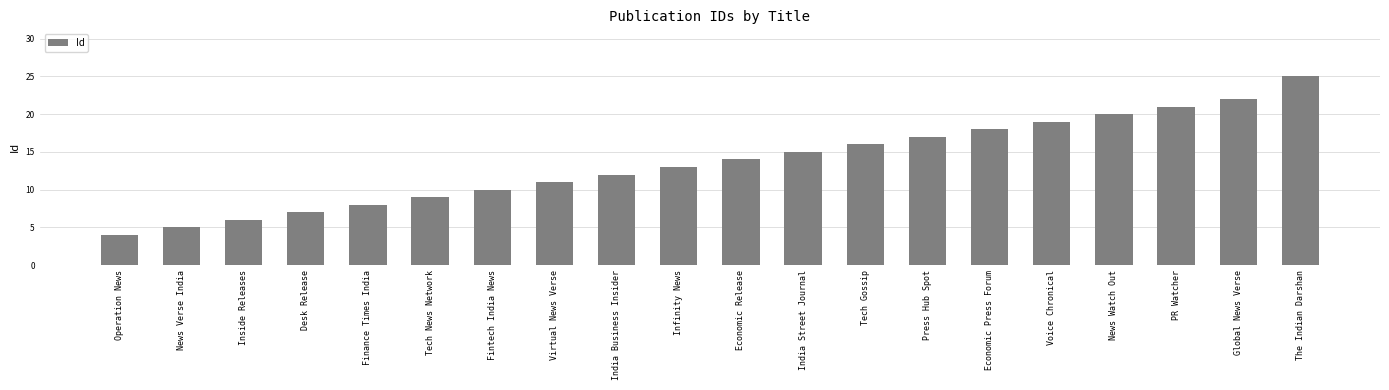

Rank the categories by value from lowest to highest.

Operation News, News Verse India, Inside Releases, Desk Release, Finance Times India, Tech News Network, Fintech India News, Virtual News Verse, India Business Insider, Infinity News, Economic Release, India Street Journal, Tech Gossip, Press Hub Spot, Economic Press Forum, Voice Chronical, News Watch Out, PR Watcher, Global News Verse, The Indian Darshan